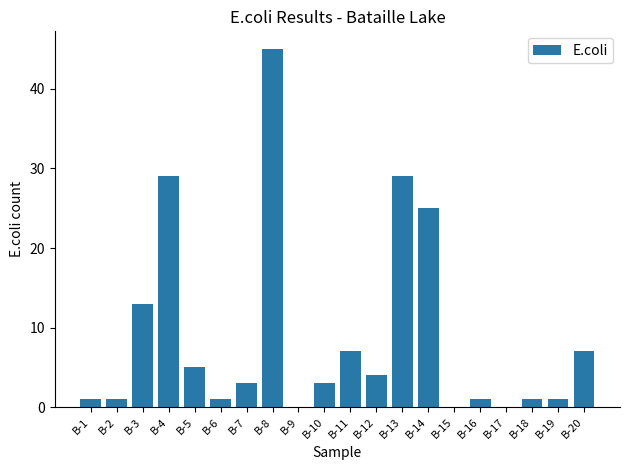

What is the sum of all values?

176